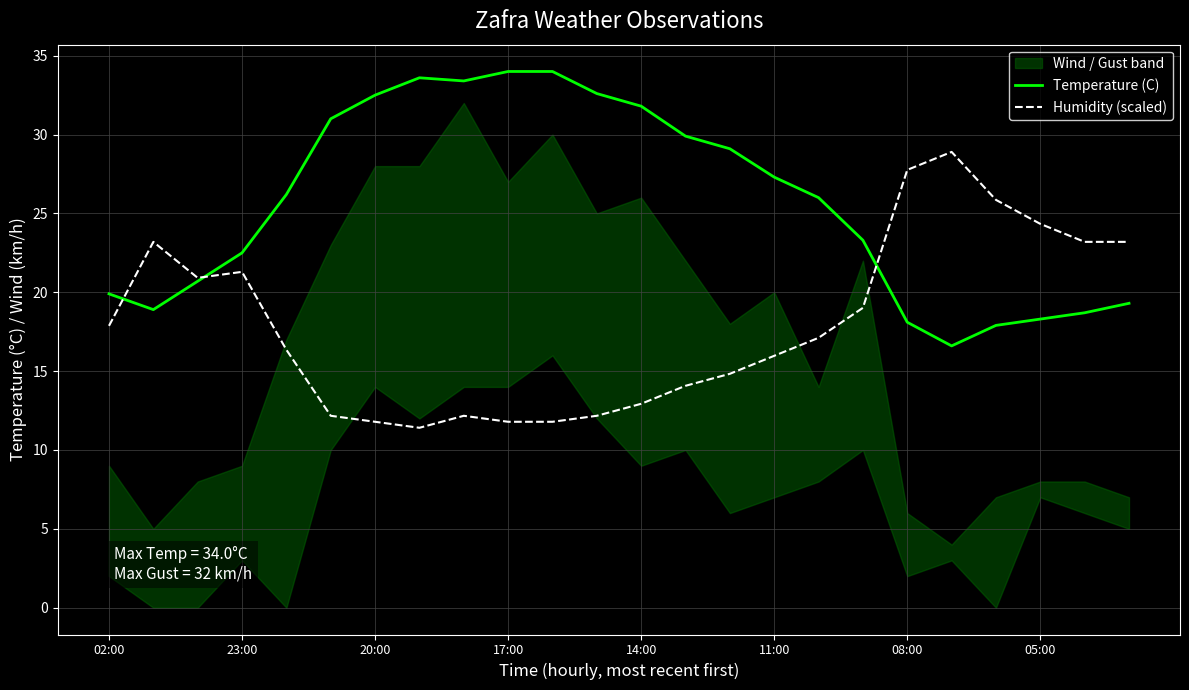

How many data points in Temperature (C) are above 26?

12